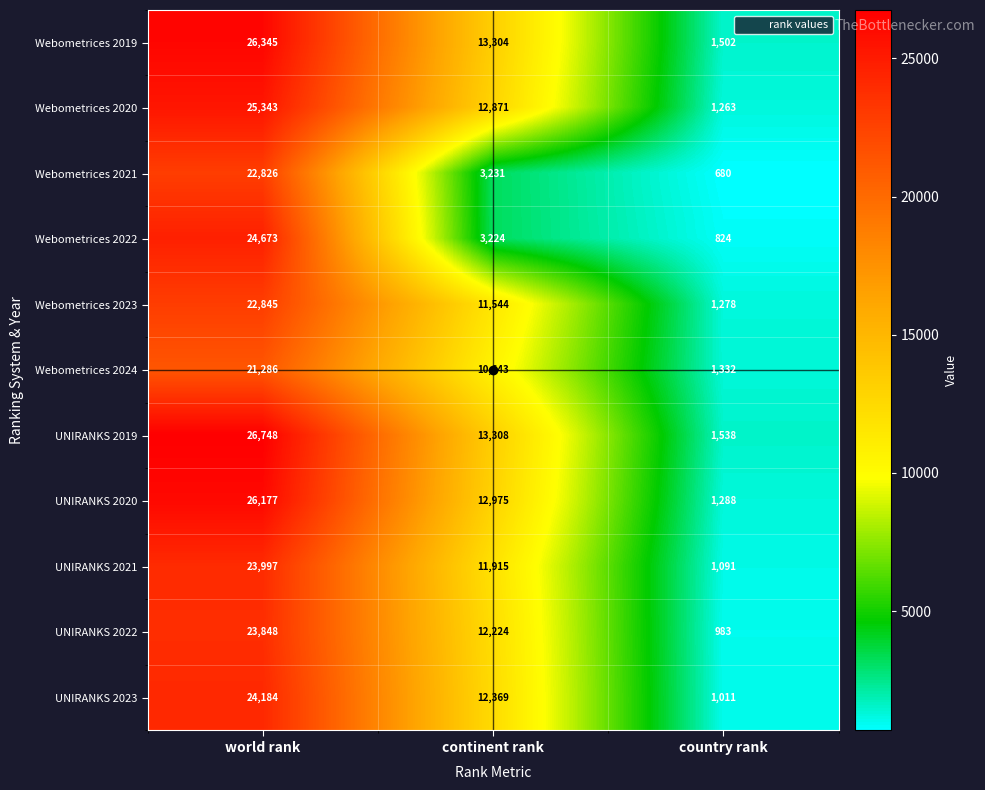

What is the total value across all series at country rank?

12790